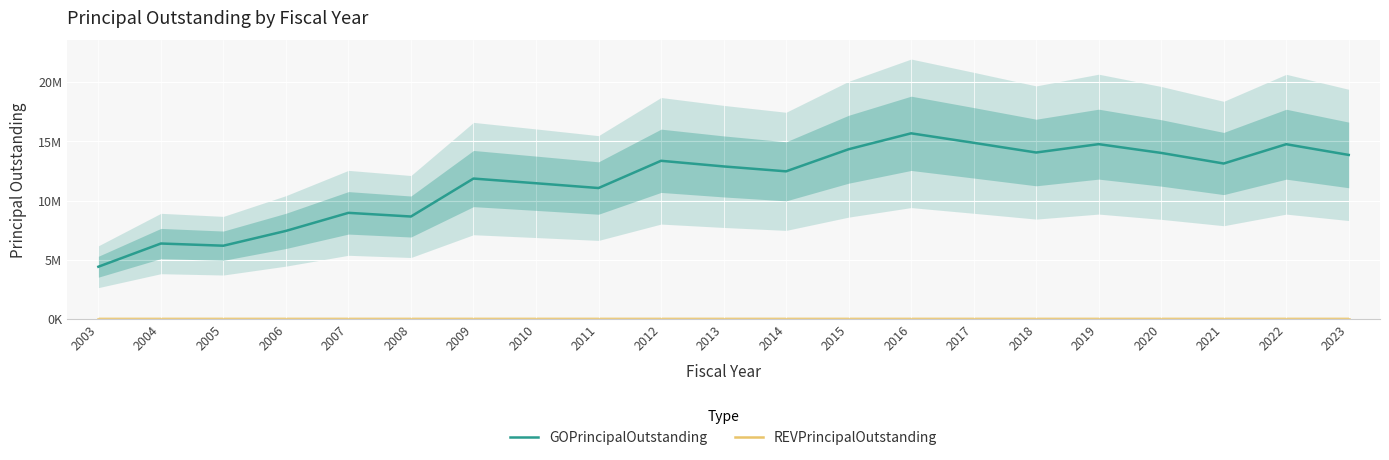

True or false: REVPrincipalOutstanding and GOPrincipalOutstanding intersect in this chart.

False